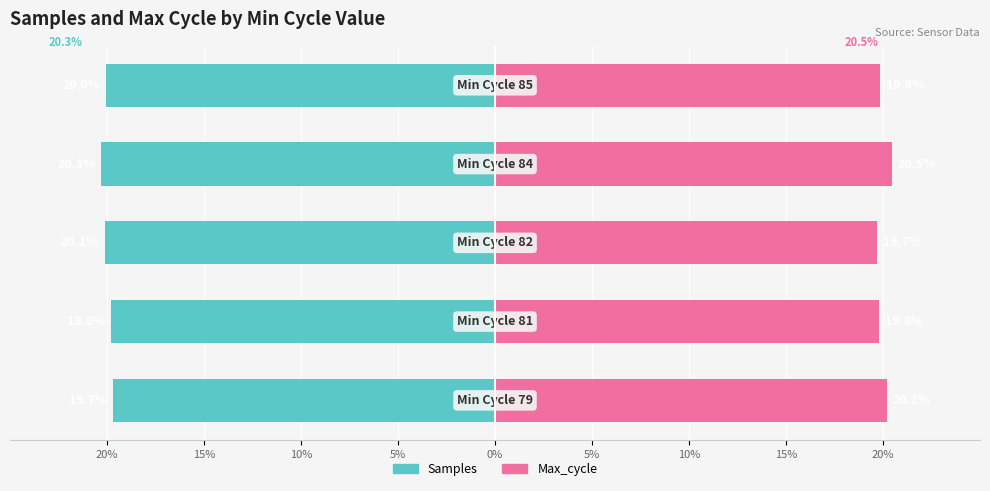

Does the chart contain stacked bars?

No